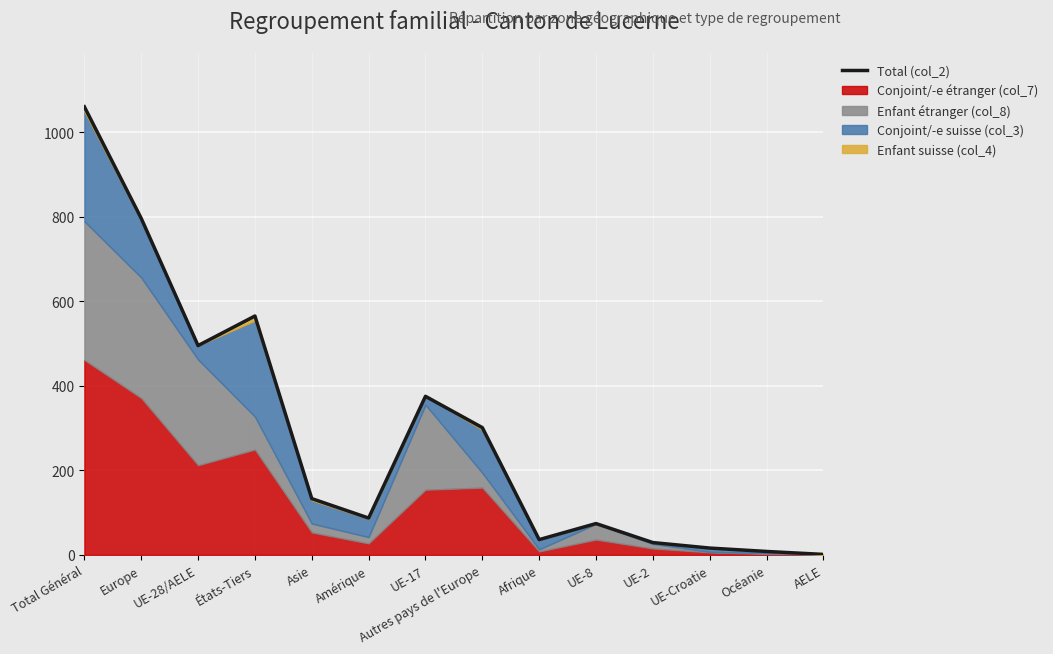

List the labels in order of value, largest first.

Total Général, Europe, États-Tiers, UE-28/AELE, UE-17, Autres pays de l'Europe, Asie, Amérique, UE-8, Afrique, UE-2, UE-Croatie, Océanie, AELE